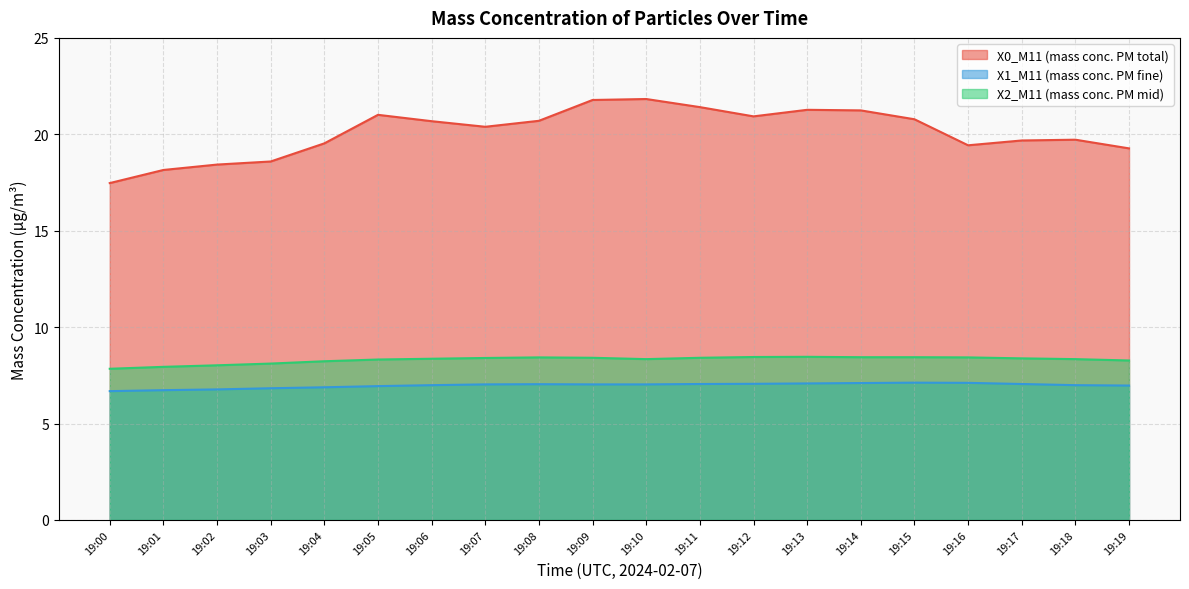

How many lines are shown in the chart?

3